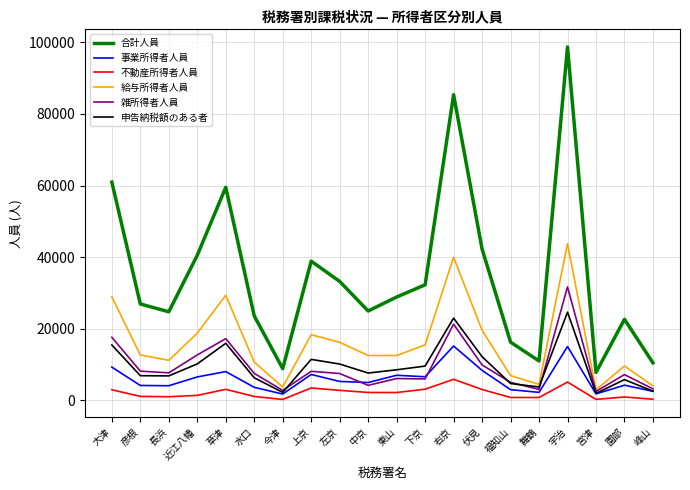

Which series has the largest range (max minus min)?

合計人員